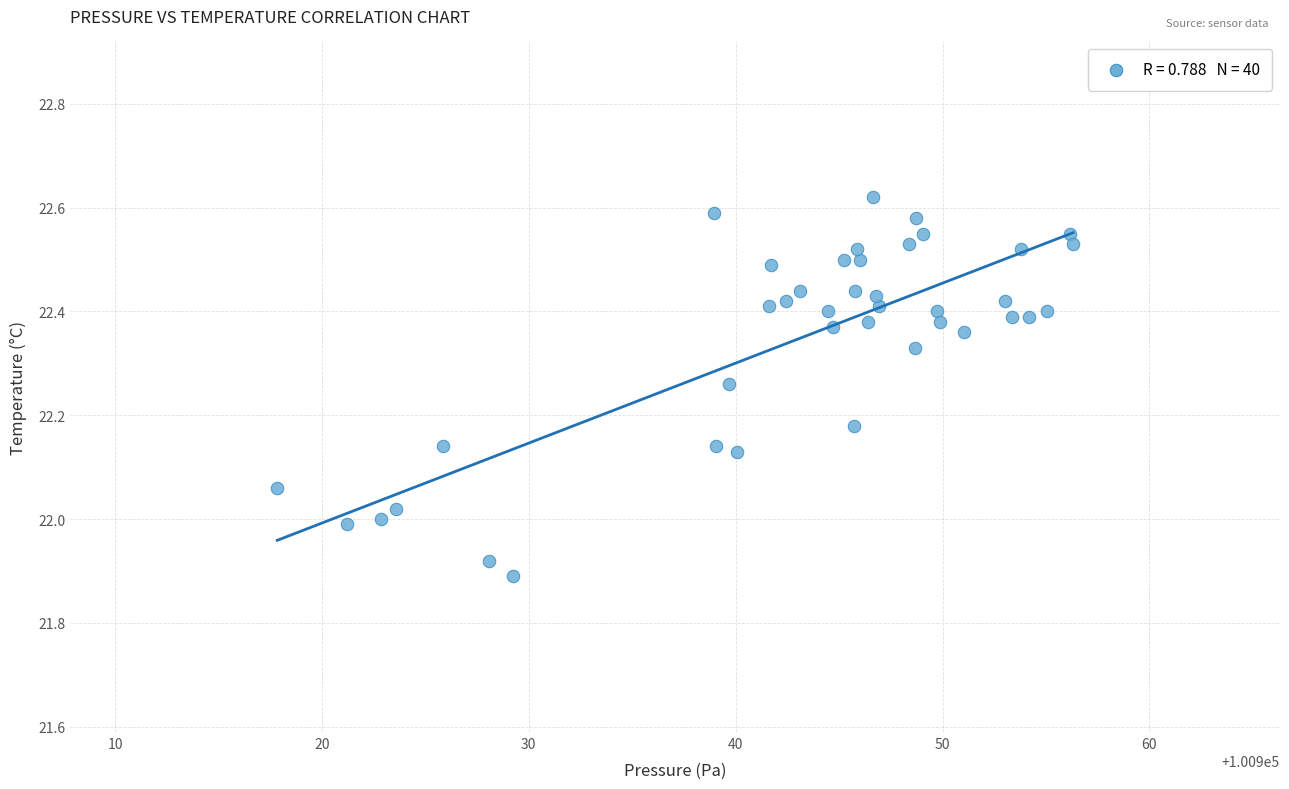

What is the range of X values (max minus min)?

38.5